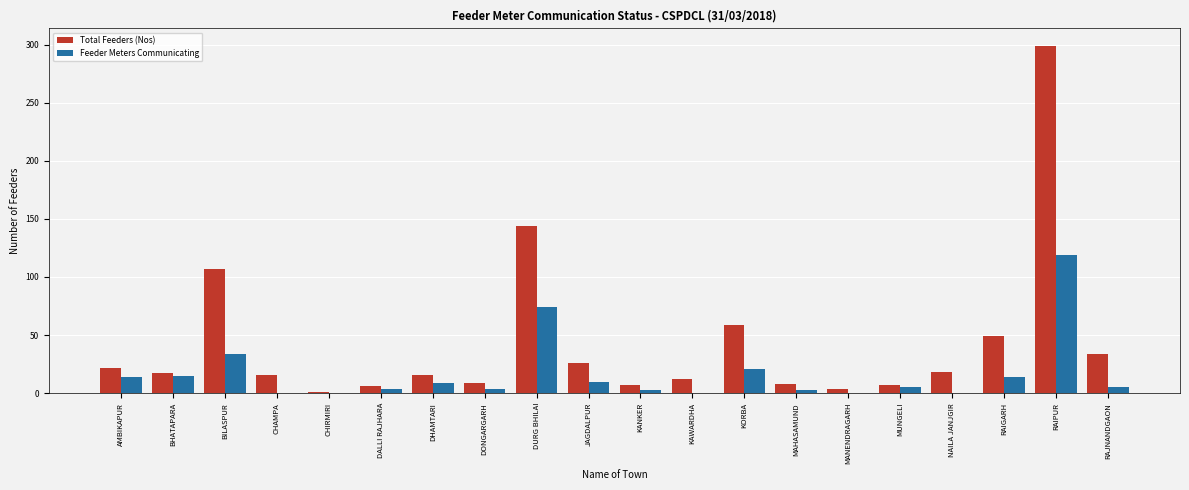

Is it true that Feeder Meters Communicating equals 15 at BHATAPARA?

True